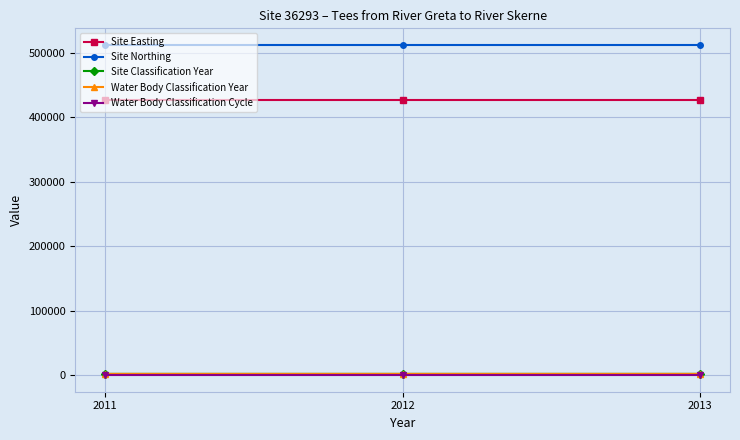

What is the approximate value of Site Classification Year at 2011?

2011